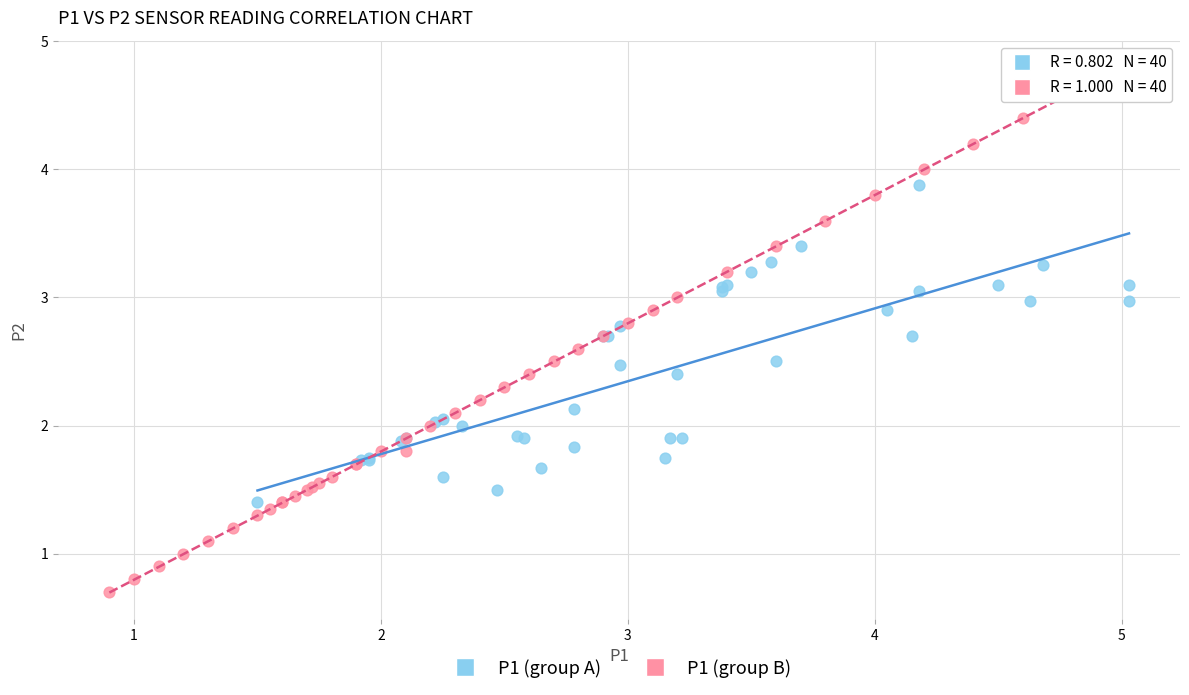

Which series reaches the minimum Y coordinate?

P1 (group B)